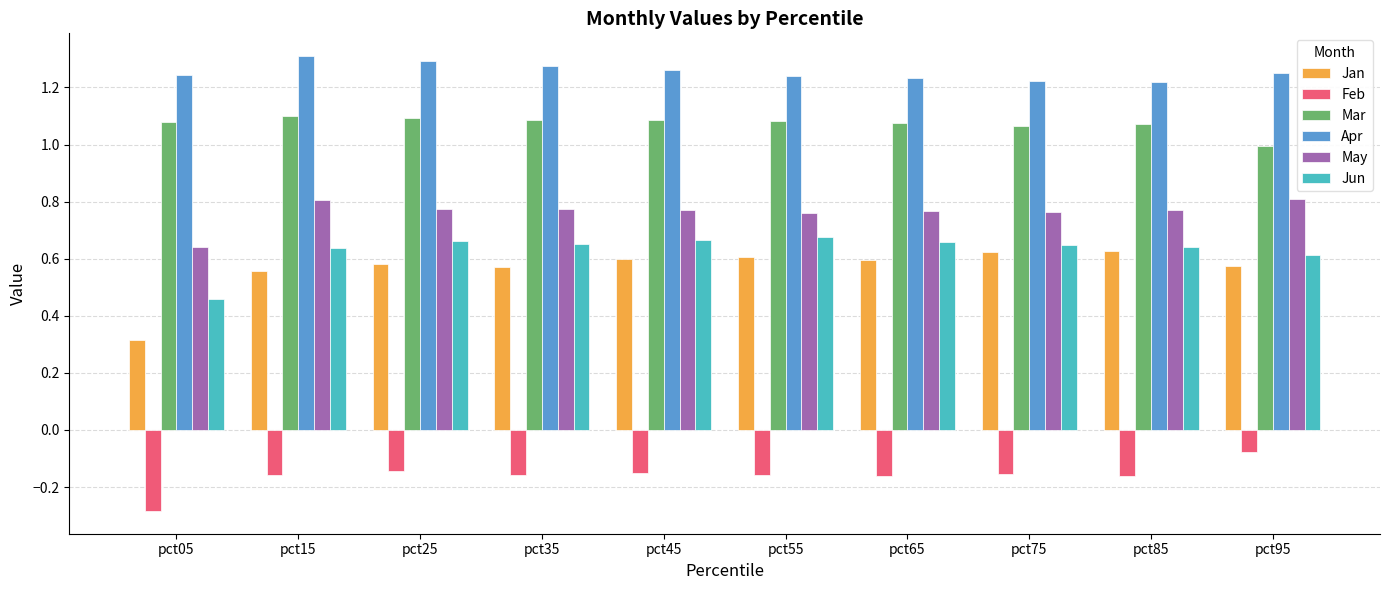

Rank the series at pct15 from lowest to highest value.

Feb, Jan, Jun, May, Mar, Apr